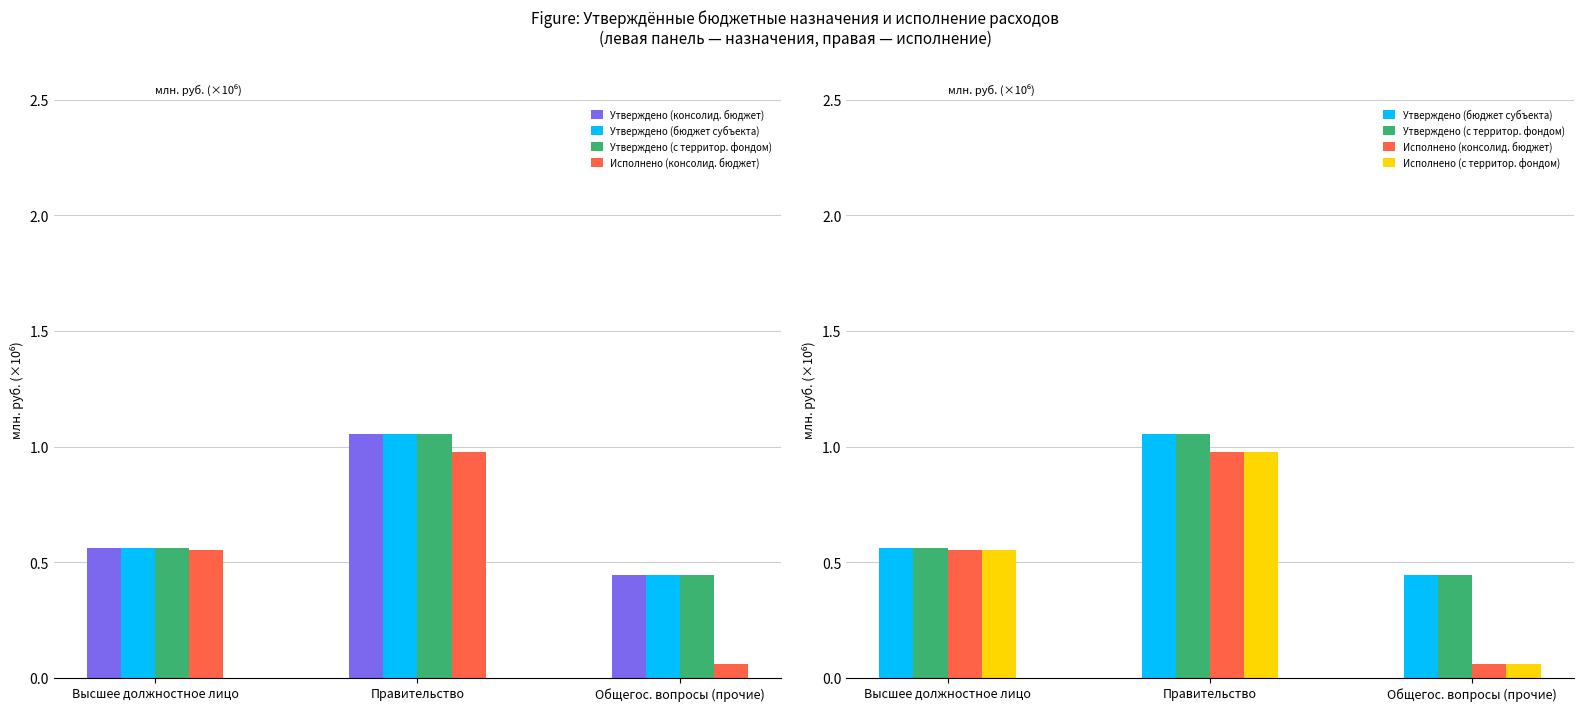

Reading left to right, extract all data points from this chart.

Утверждено (консолид. бюджет): Высшее должностное лицо=0.6	Правительство=1.1	Общегос. вопросы (прочие)=0.4
Утверждено (бюджет субъекта): Высшее должностное лицо=0.6	Правительство=1.1	Общегос. вопросы (прочие)=0.4
Утверждено (с территор. фондом): Высшее должностное лицо=0.6	Правительство=1.1	Общегос. вопросы (прочие)=0.4
Исполнено (консолид. бюджет): Высшее должностное лицо=0.6	Правительство=1.0	Общегос. вопросы (прочие)=0.1
Исполнено (с территор. фондом): Высшее должностное лицо=0.6	Правительство=1.0	Общегос. вопросы (прочие)=0.1